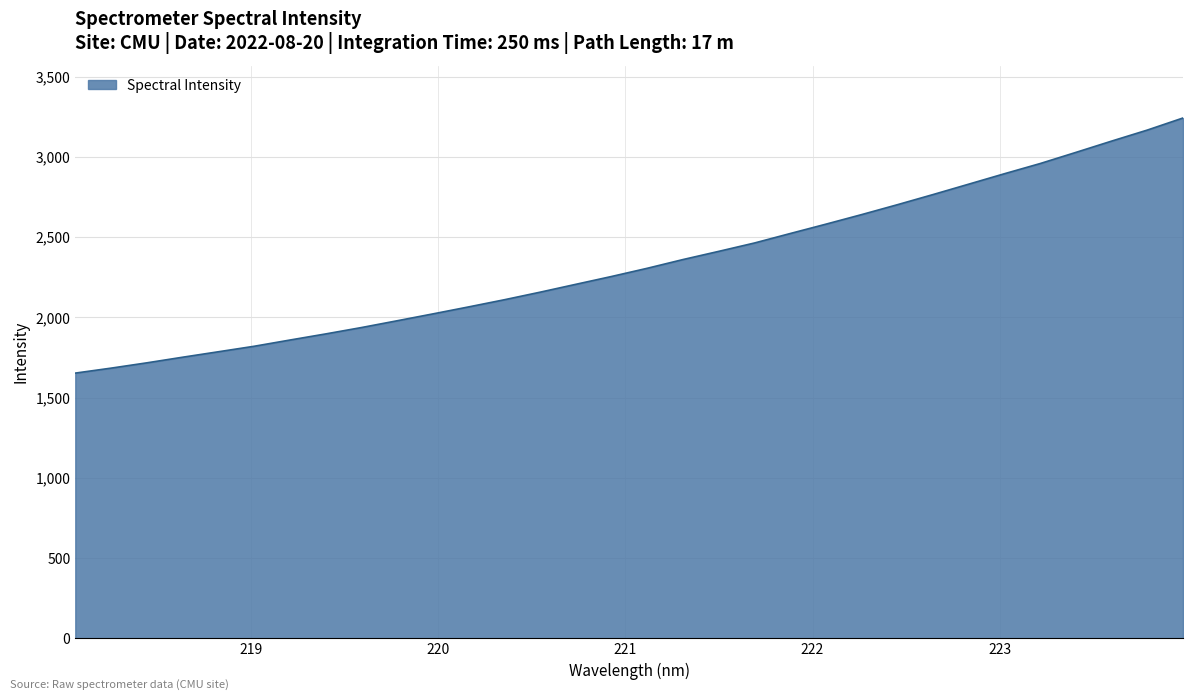

What is the maximum value shown in the chart?

3242.8